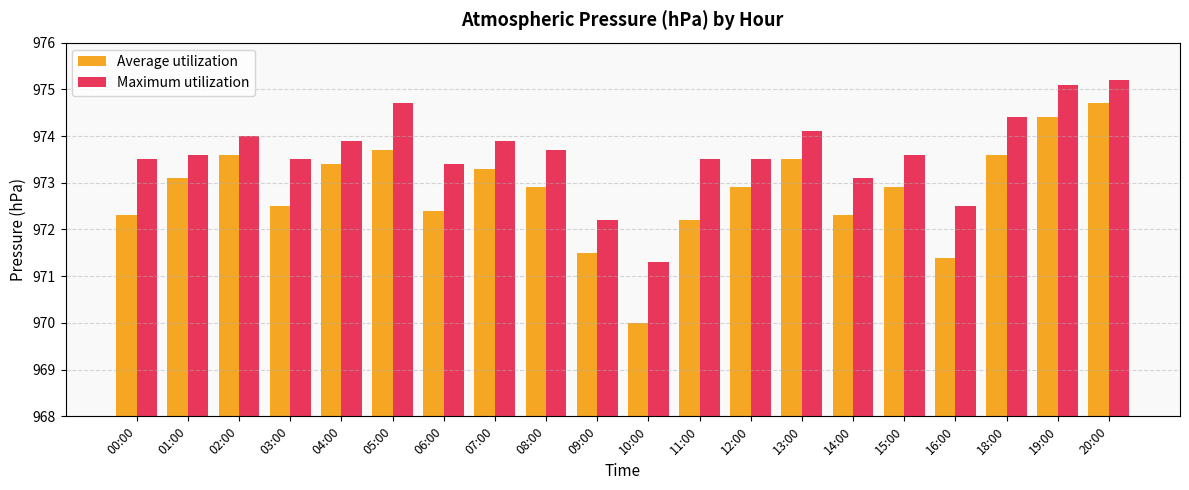

At 03:00, list the series in order from smallest to largest.

Average utilization, Maximum utilization